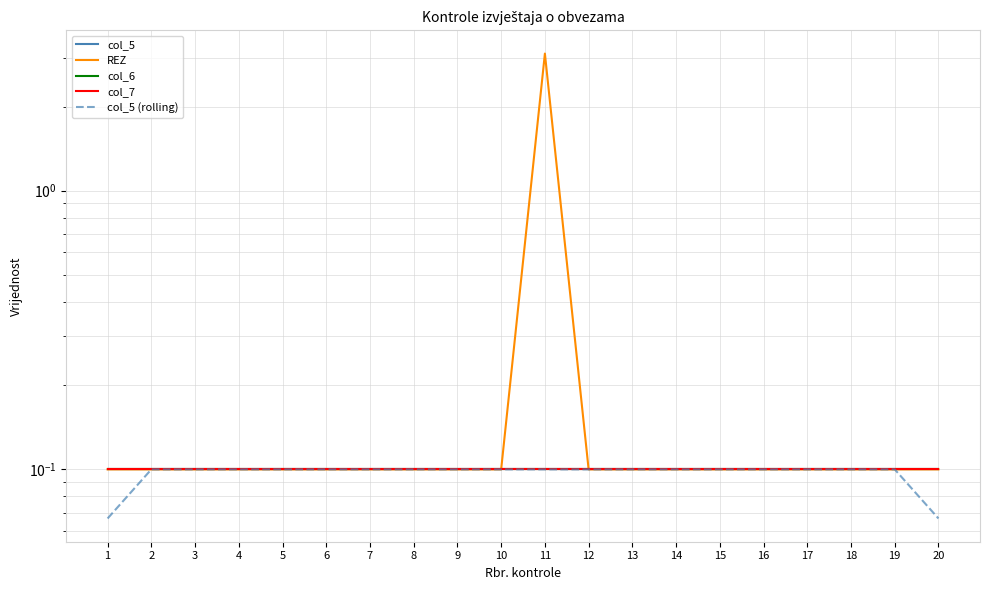

Which series has the widest spread of values?

REZ